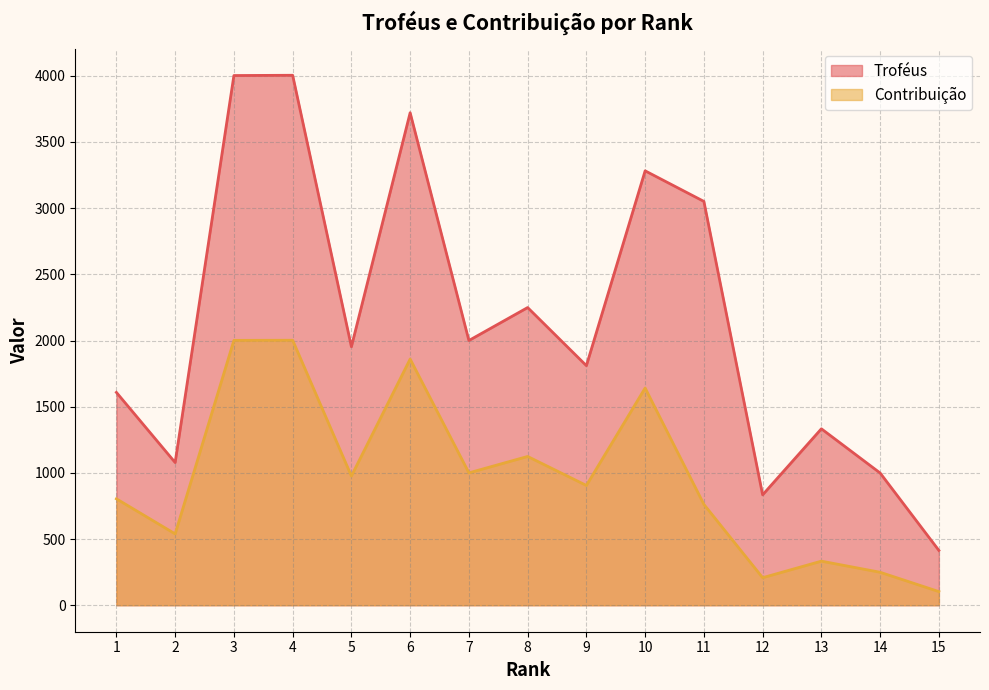

Which label corresponds to the largest value in the chart?

4